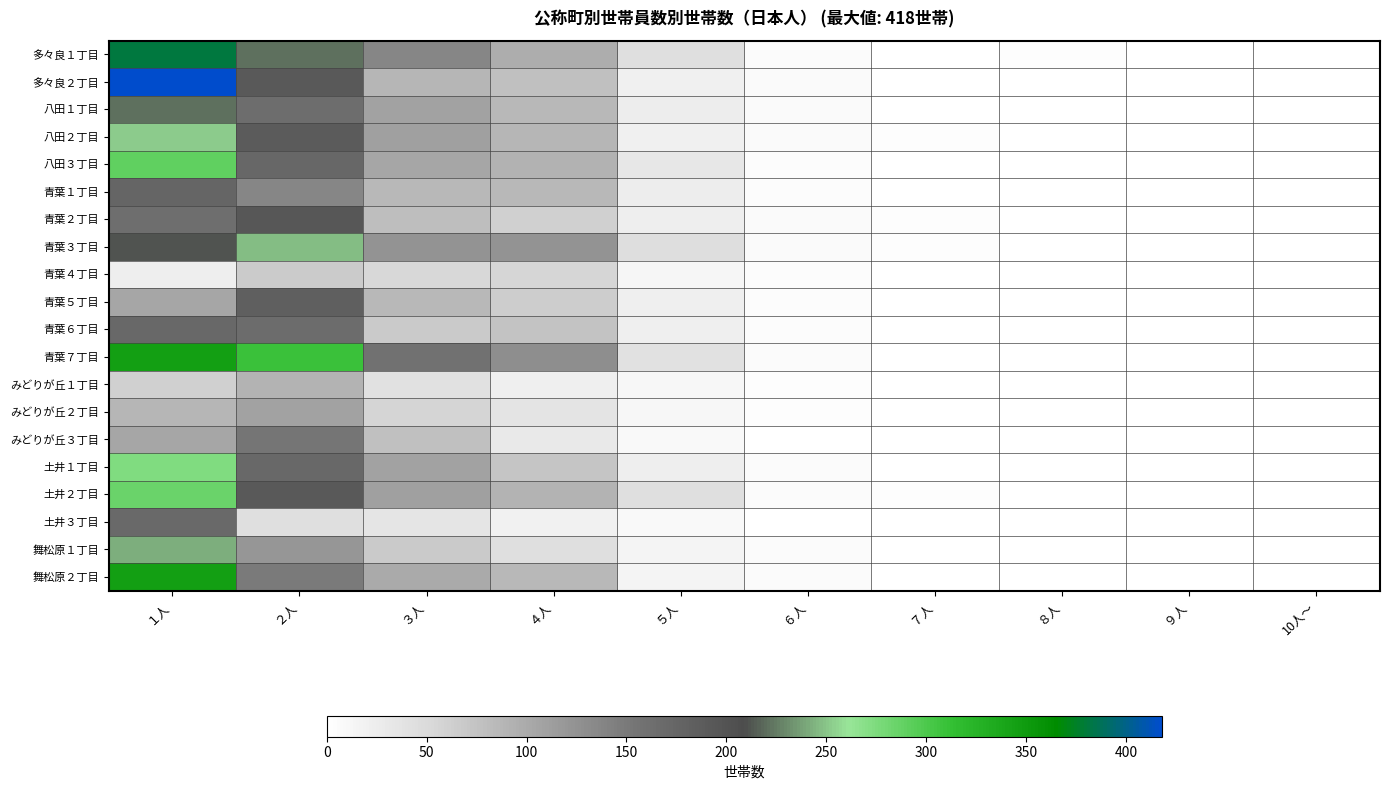

What is the spread (max minus min) of values at ７人?

2